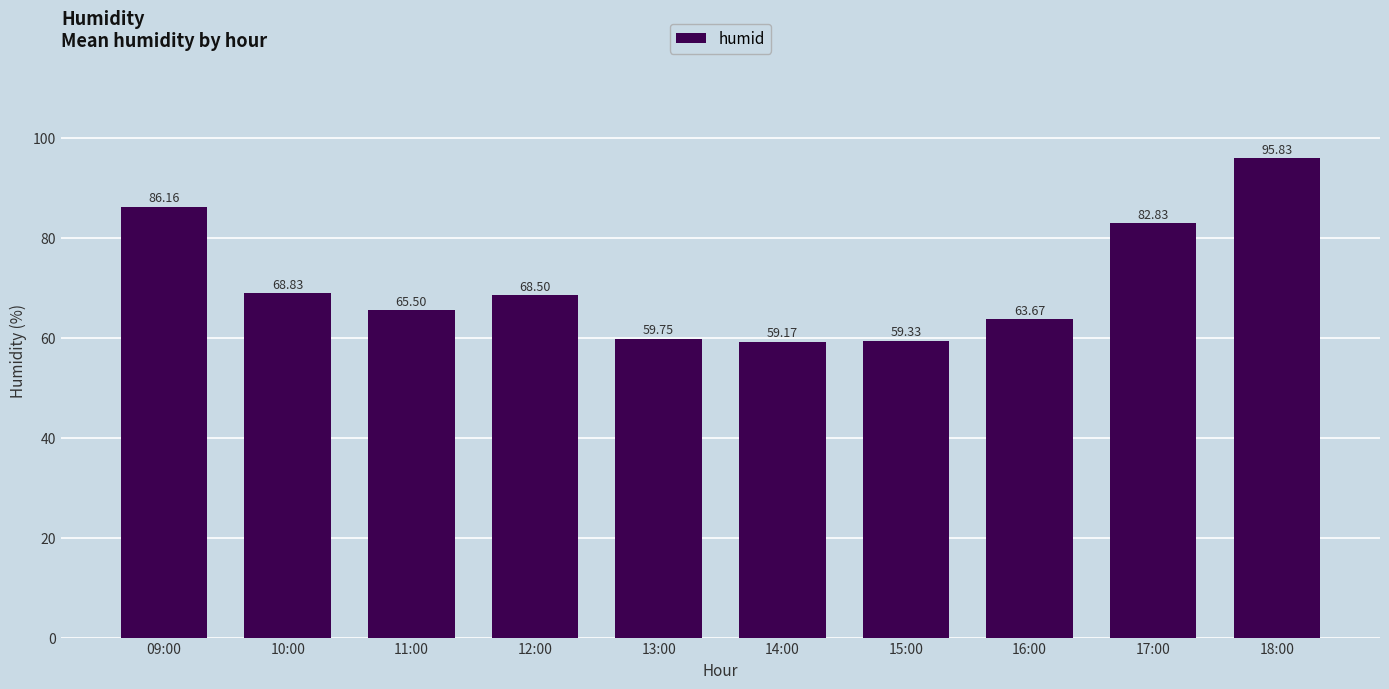

Which label corresponds to the largest value in the chart?

18:00